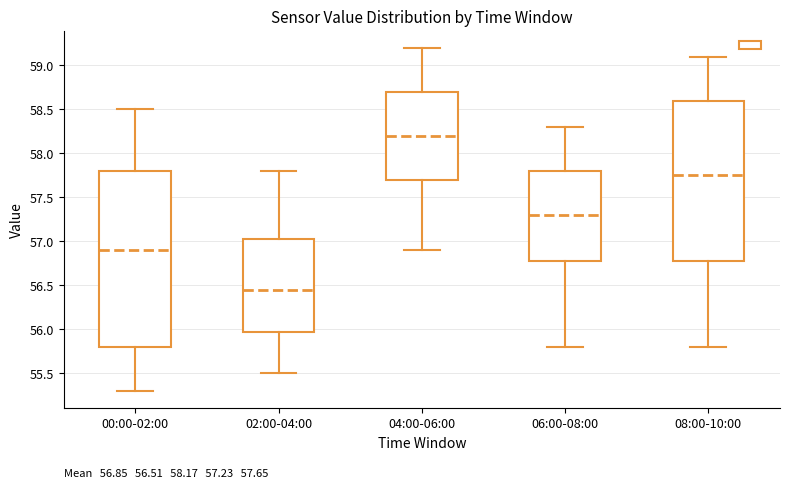

Which box's median line is the highest?

04:00-06:00